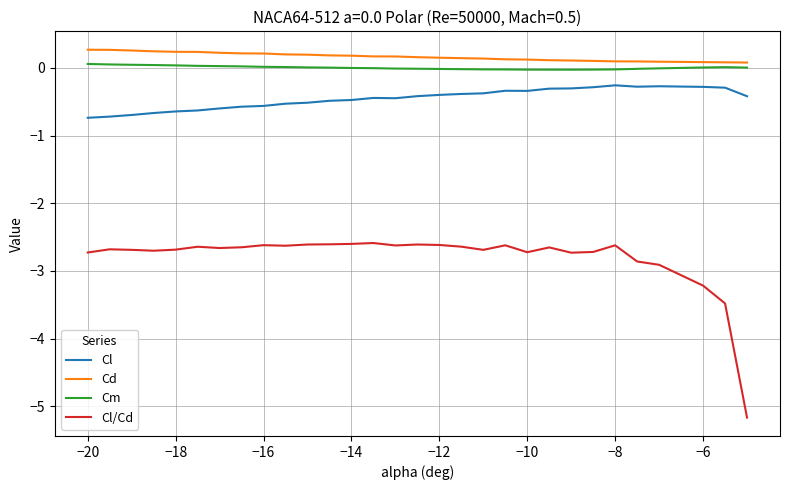

In Cm, how many points are lower than both neighbors (excluding endpoints)?

1